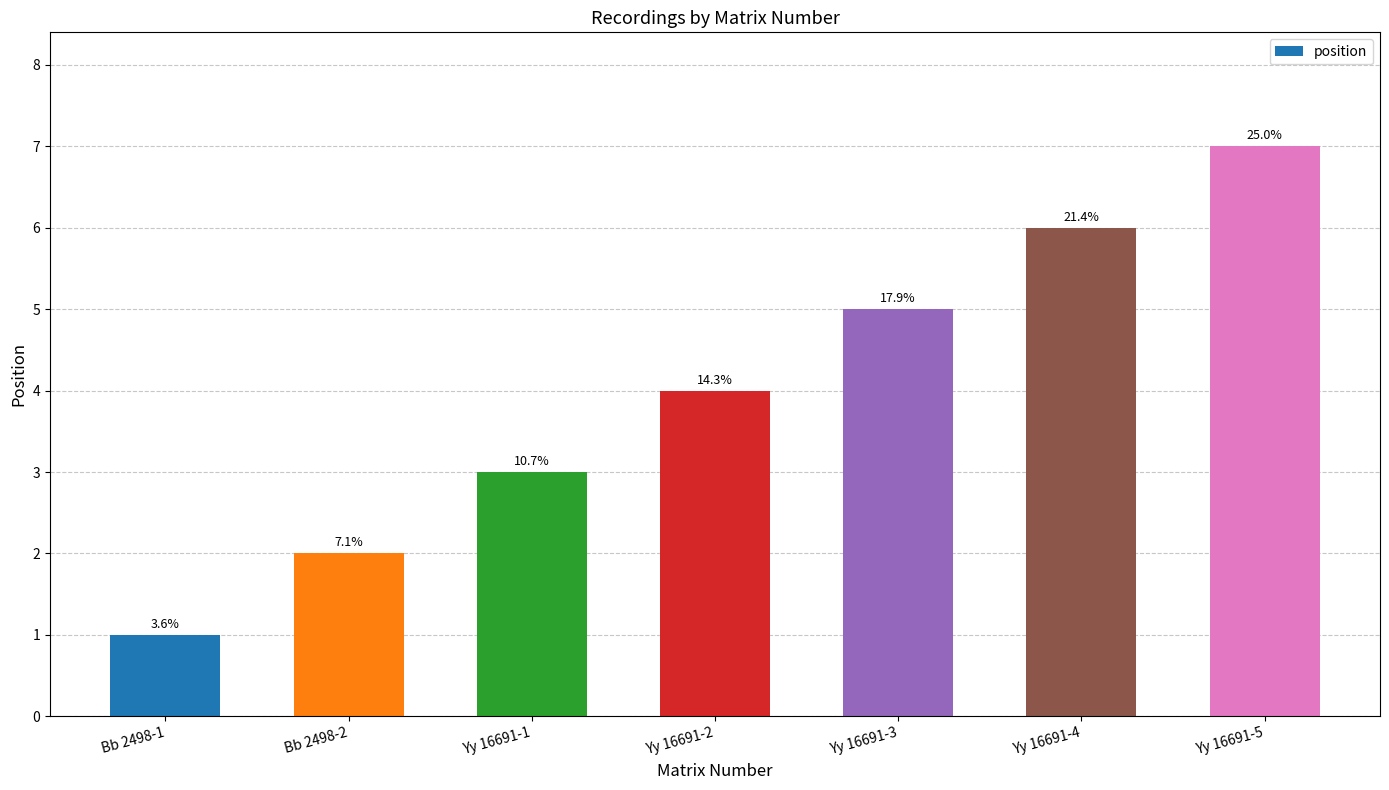

What is the change in value from Bb 2498-1 to Yy 16691-1?

+2